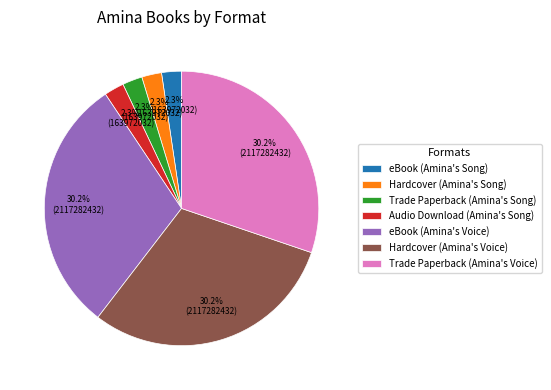

The eBook (Amina's Voice) slice represents 30% of the pie. True or false?

True